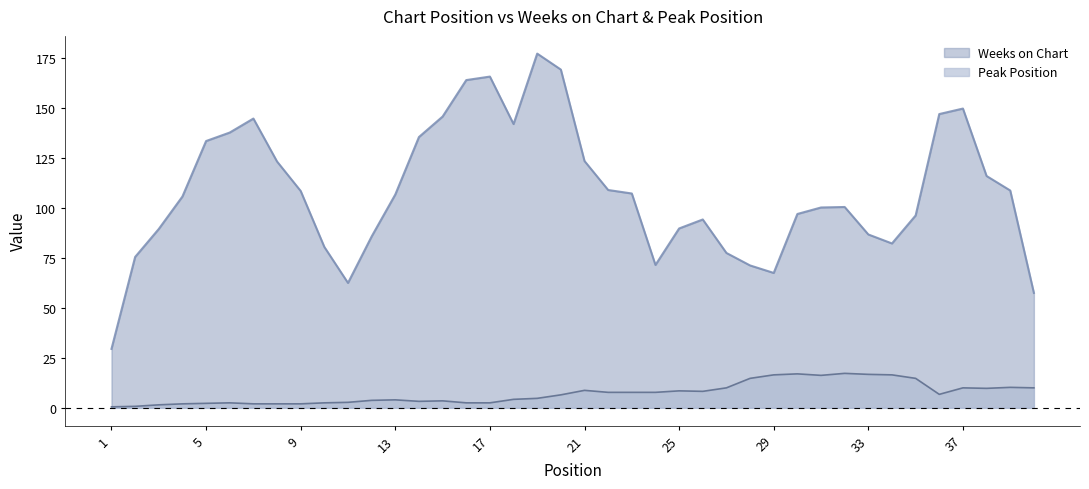

Which series has the widest spread of values?

Weeks on Chart